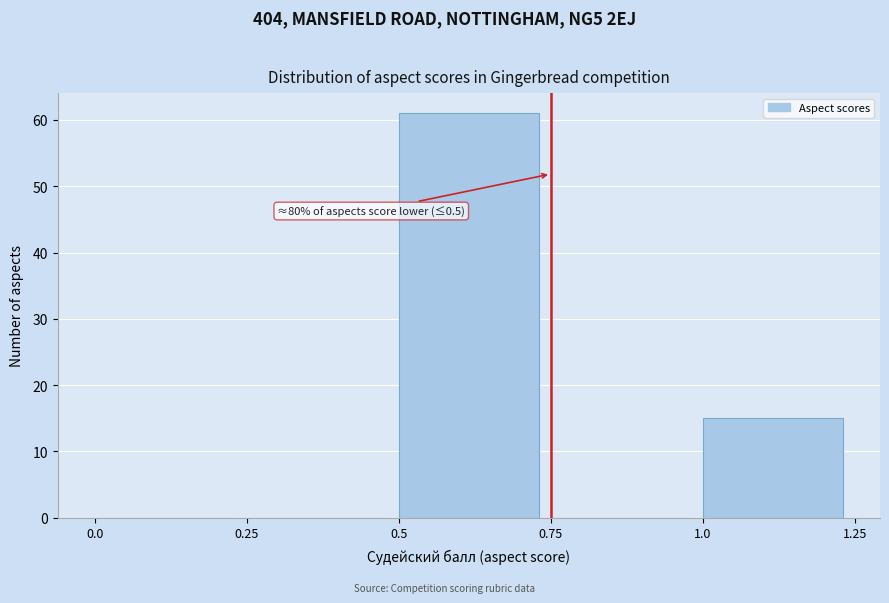

Over which range of the x-axis is the bar tallest?

0.5 to 0.75